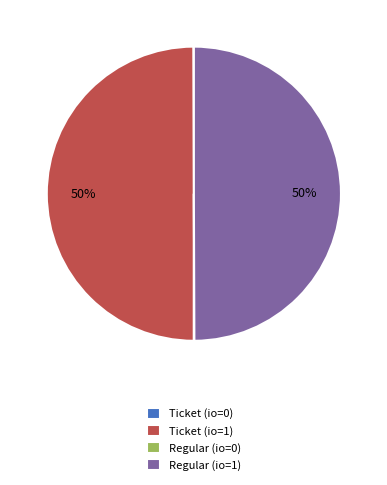

To the nearest percent, what is the difference between the largest and smallest slice percentages?

50%